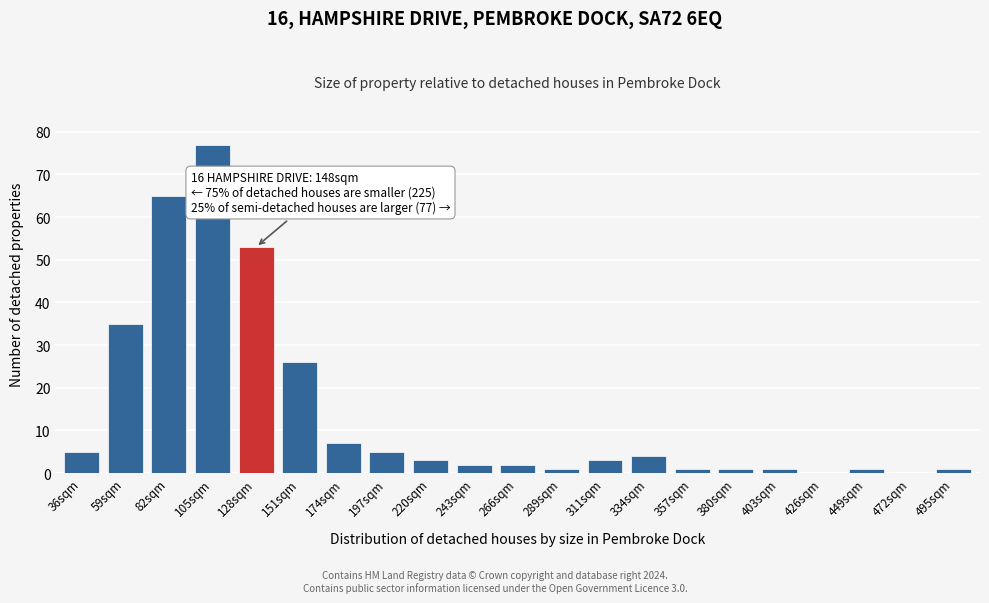

Reading left to right, transcribe all the data shown in this chart.

36sqm=5	59sqm=35	82sqm=65	105sqm=77	128sqm=53	151sqm=26	174sqm=7	197sqm=5	220sqm=3	243sqm=2	266sqm=2	289sqm=1	311sqm=3	334sqm=4	357sqm=1	380sqm=1	403sqm=1	426sqm=0	449sqm=1	472sqm=0	495sqm=1